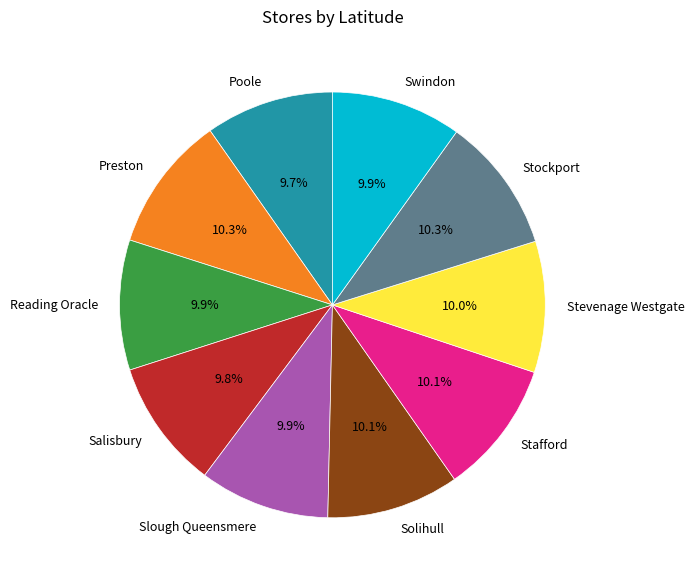

True or false: Slough Queensmere accounts for 16% of the total.

False